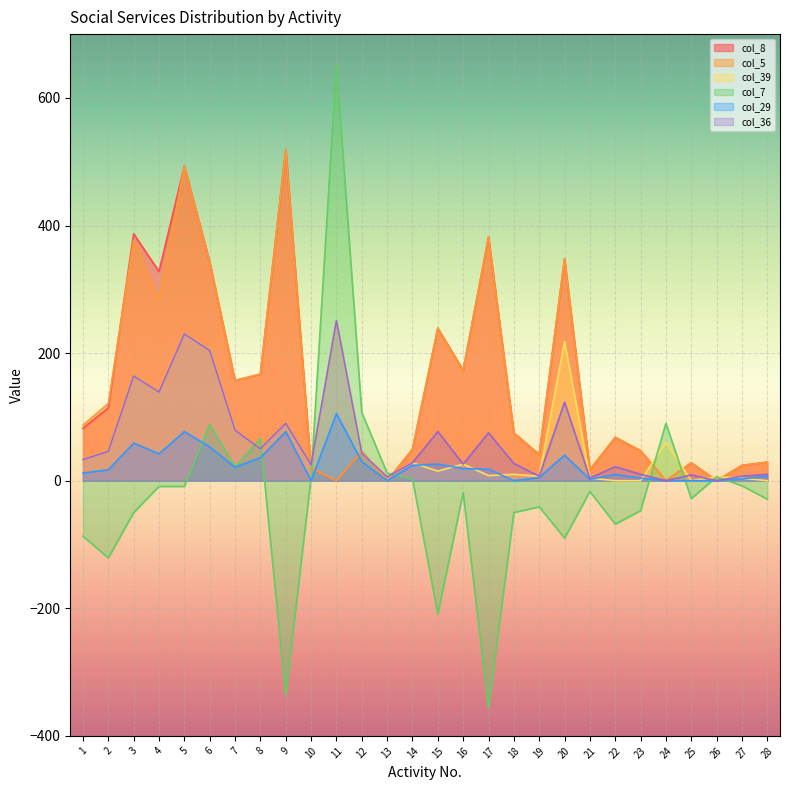

At how many categories does at least one series exceed -27?

28